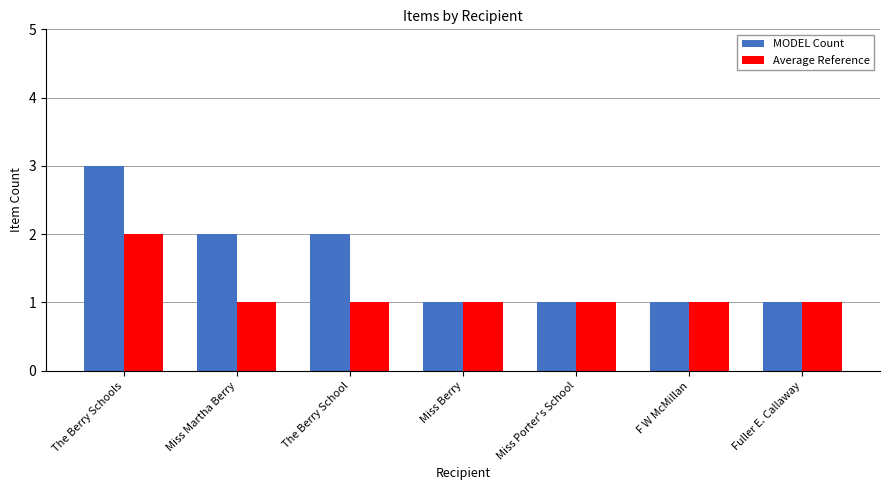

What is the difference between the maximum and minimum values in the MODEL Count series?

2